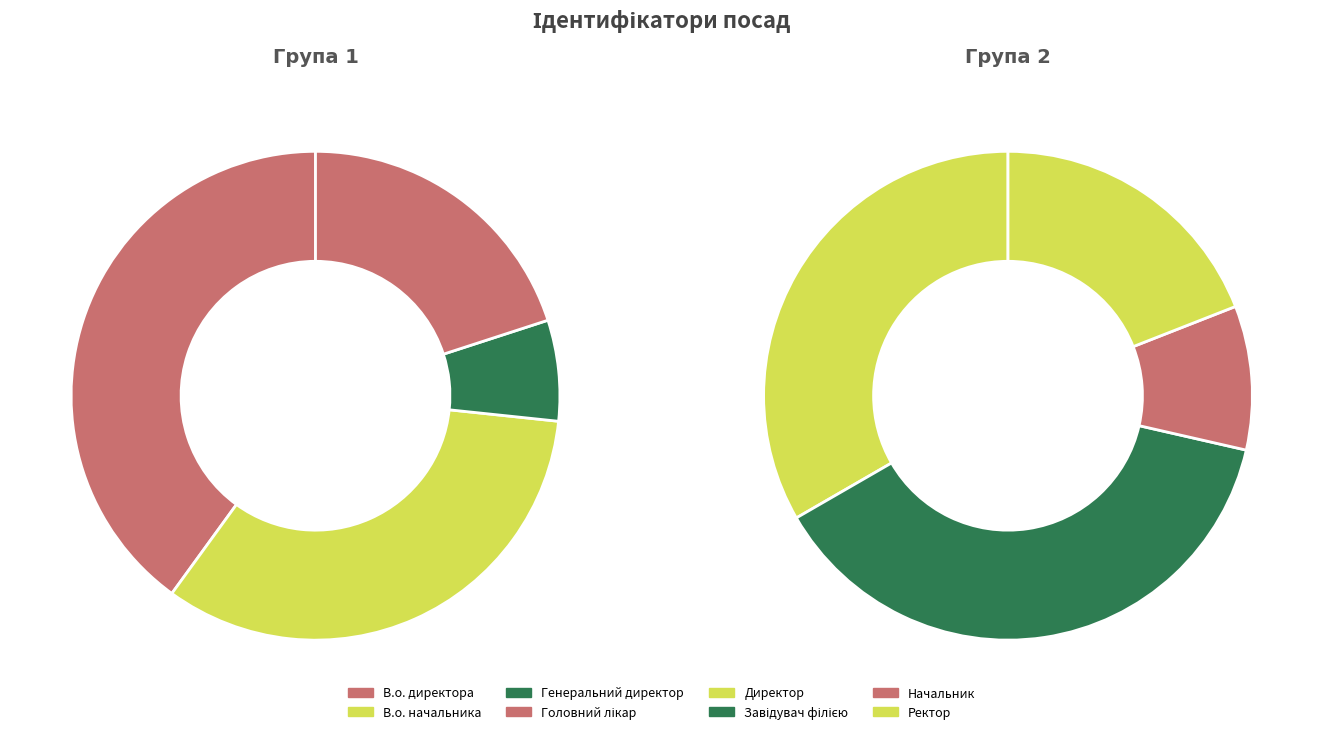

Rank the categories by value from highest to lowest.

Завідувач філією, Директор, В.о. директора, В.о. начальника, Ректор, Головний лікар, Начальник, Генеральний директор